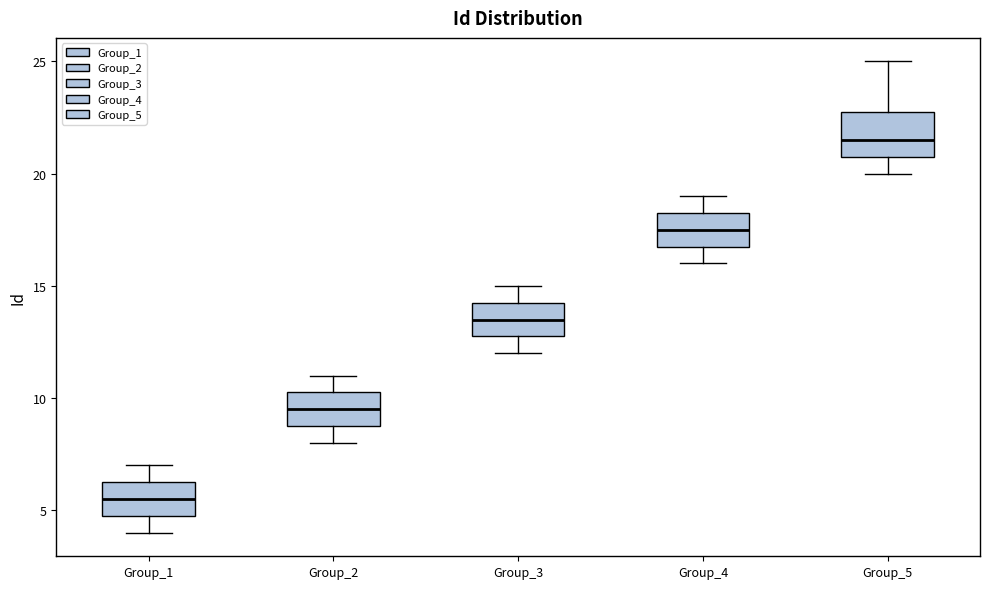

Which box's median line is the highest?

Group_5